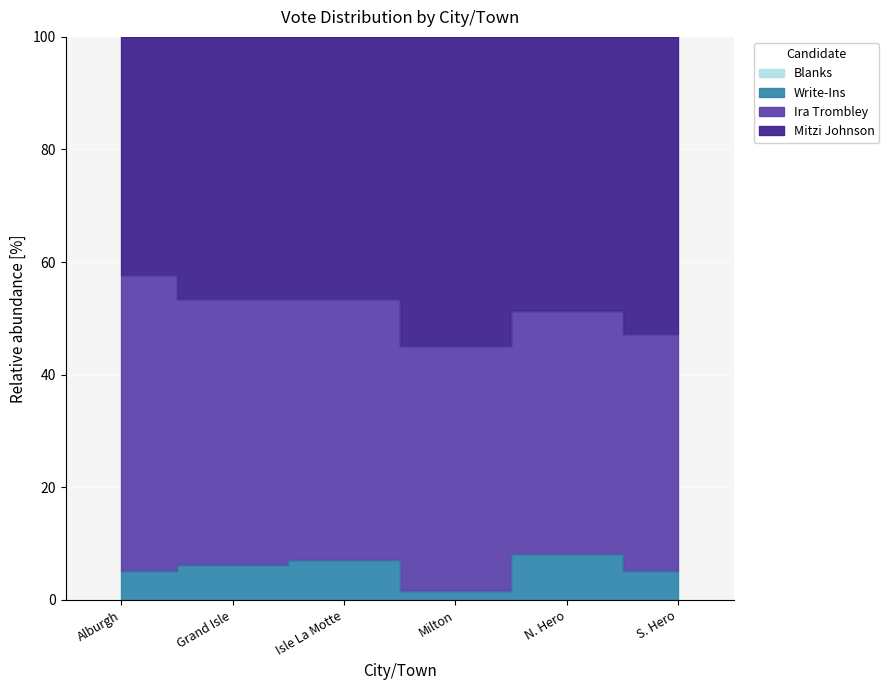

At which label is Ira Trombley closest to 71?

Alburgh